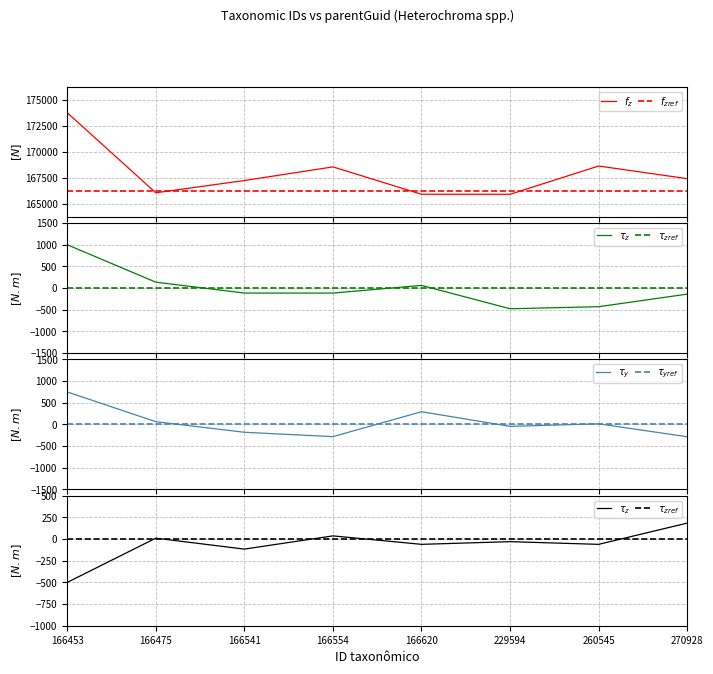

Between 166541 and 270928, which series saw the biggest shift?

$\tau_z$